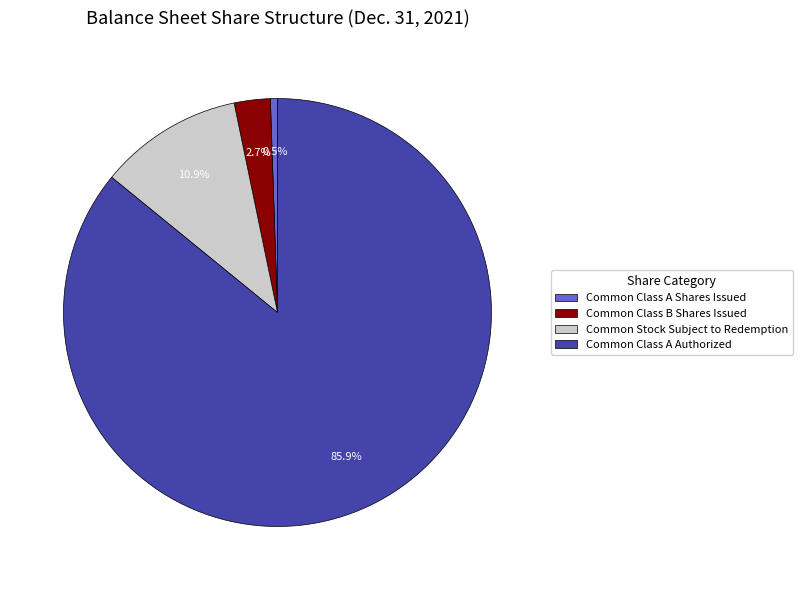

Rank the categories by value from highest to lowest.

Common Class A Authorized, Common Stock Subject to Redemption, Common Class B Shares Issued, Common Class A Shares Issued